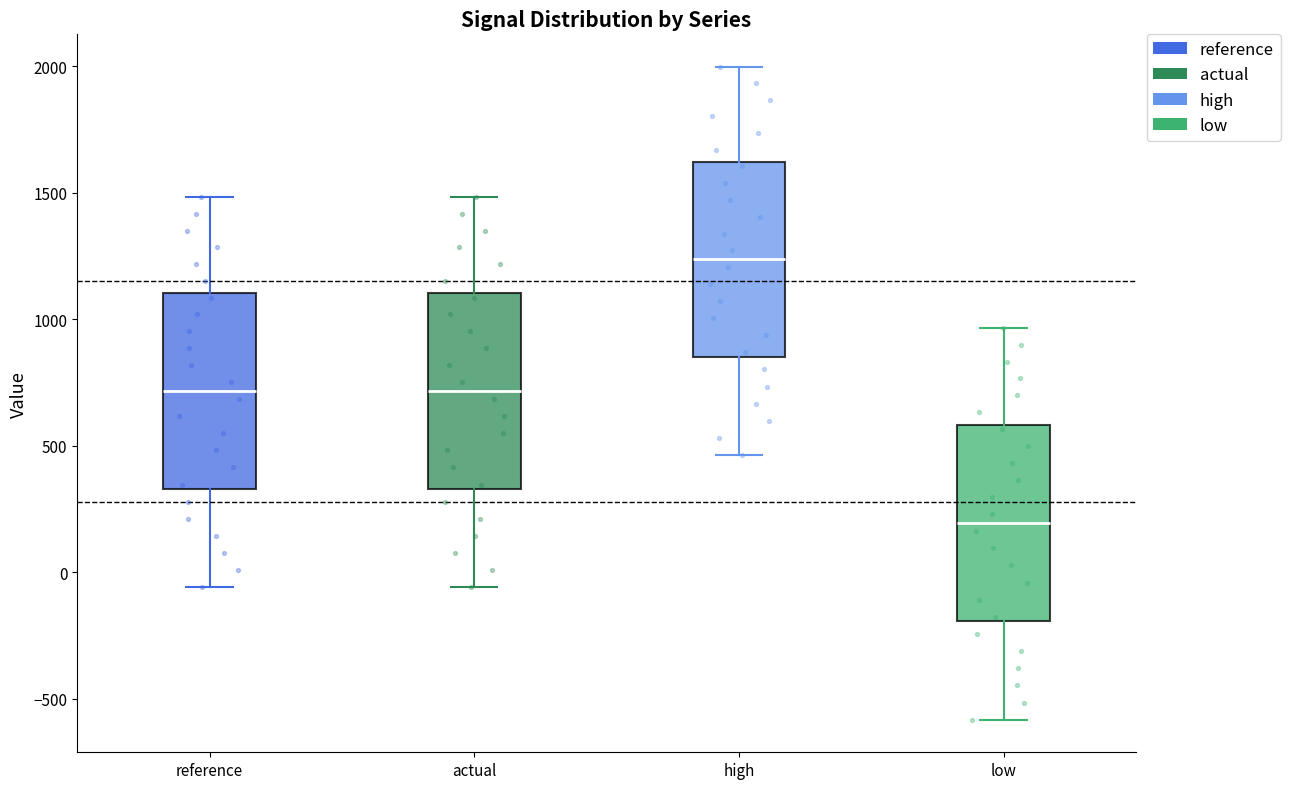

Reading left to right, transcribe this box plot: for each box, give where its median line is, the range the box spans, and where its two whiskers end, as read against the y-axis. The values are not printed on the chart, so give them approximately, as read against the axis.

reference: median 700, box 350 to 1100, whiskers -50 to 1500
actual: median 700, box 350 to 1100, whiskers -50 to 1500
high: median 1250, box 850 to 1600, whiskers 450 to 2000
low: median 200, box -200 to 600, whiskers -600 to 950